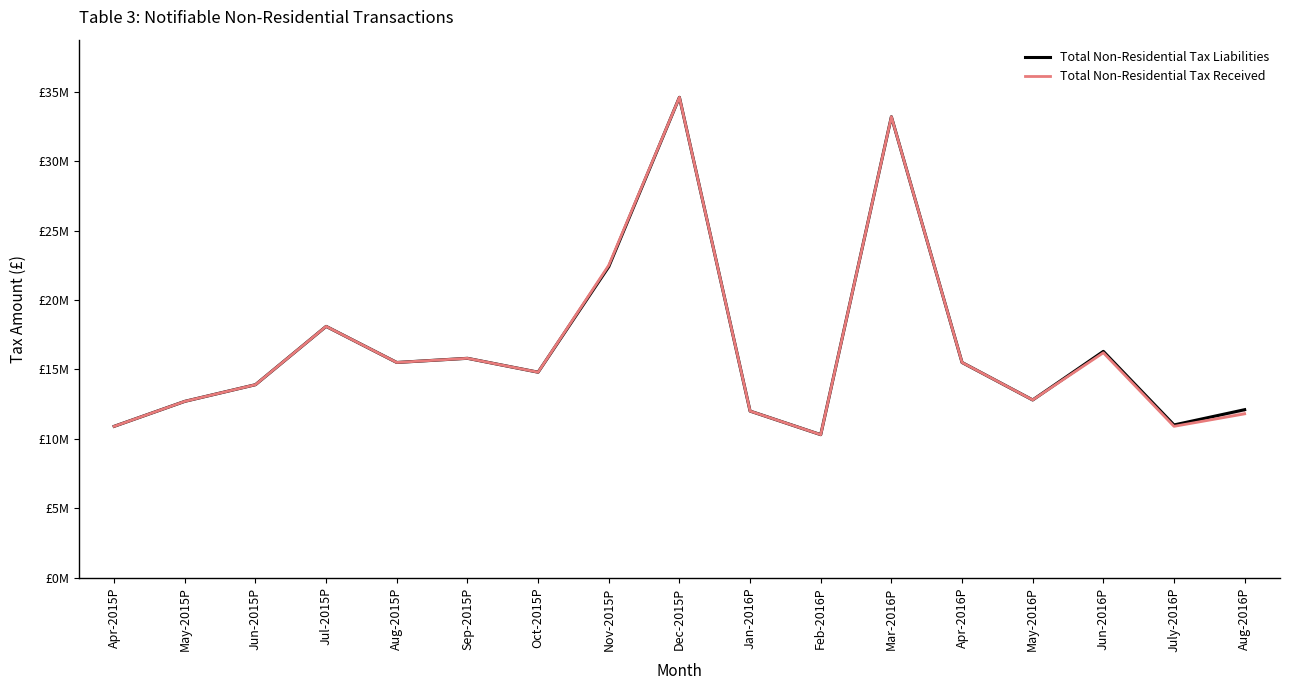

Is this an area chart (filled region under the line)?

No